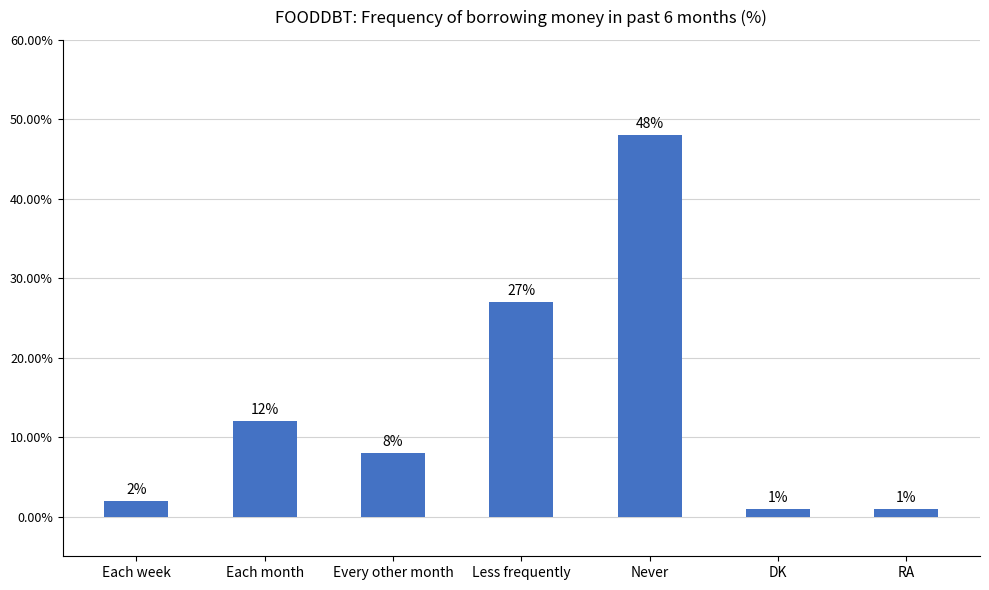

Between Never and Every other month, which is larger?

Never